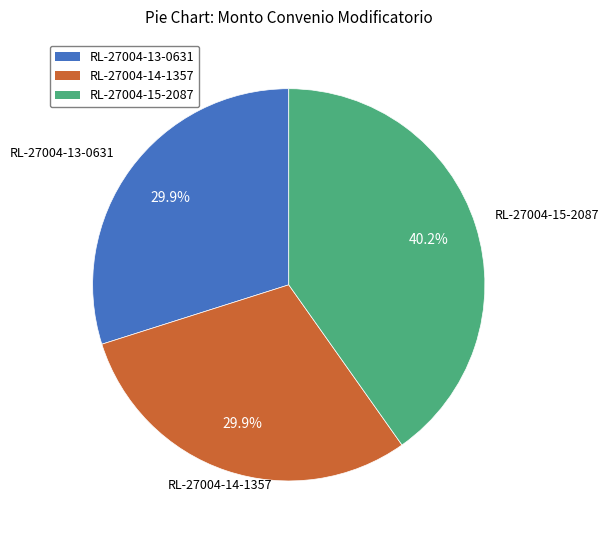

To the nearest percent, what is the difference between the largest and smallest slice percentages?

10%